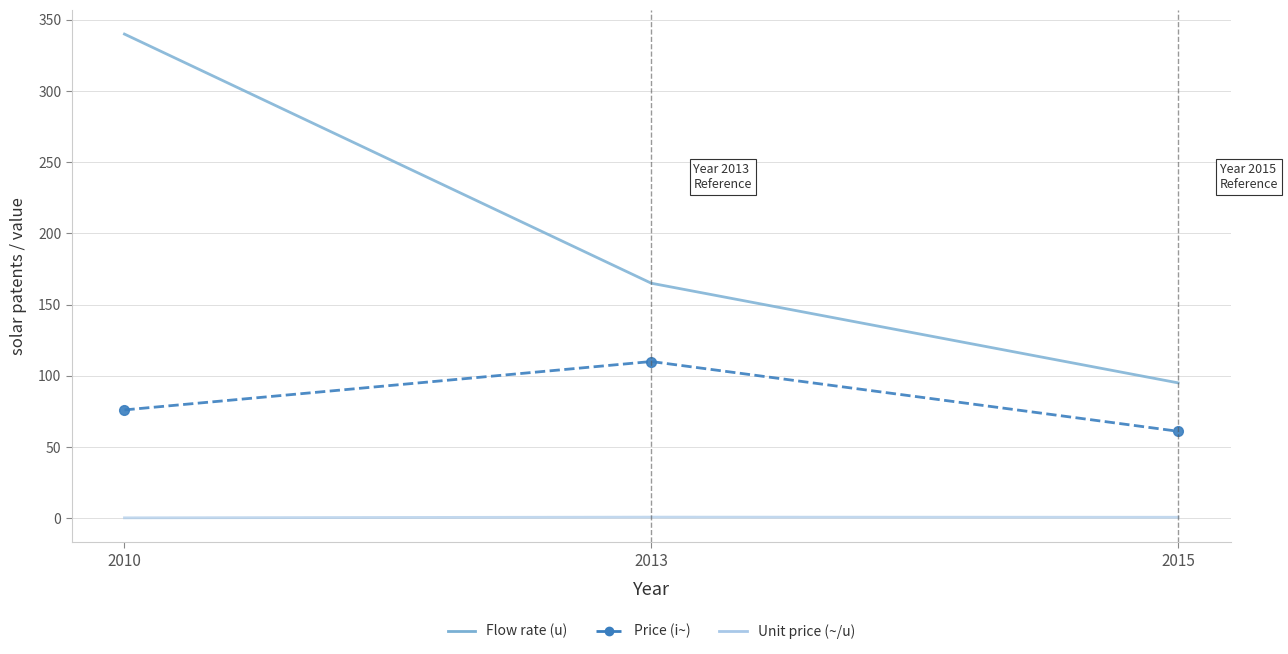

Which label corresponds to the largest value in the chart?

2010